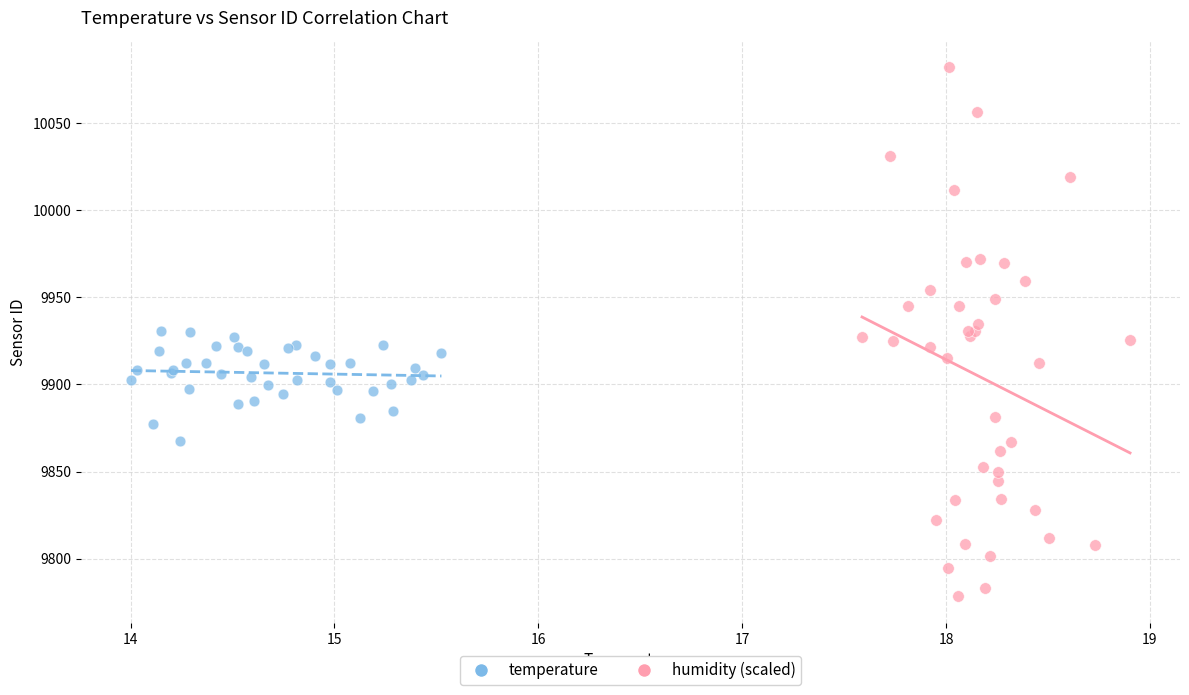

Which series has the widest spread of Y values?

humidity (scaled)